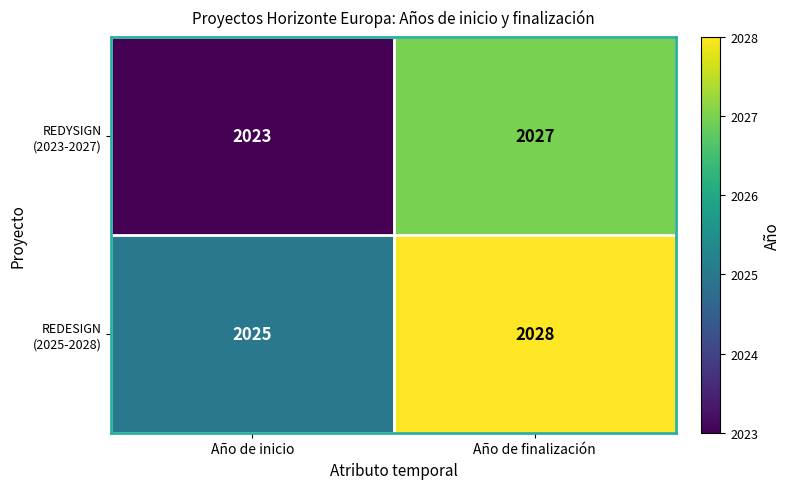

At Año de finalización, list the series in order from largest to smallest.

REDESIGN (2025-2028), REDYSIGN (2023-2027)